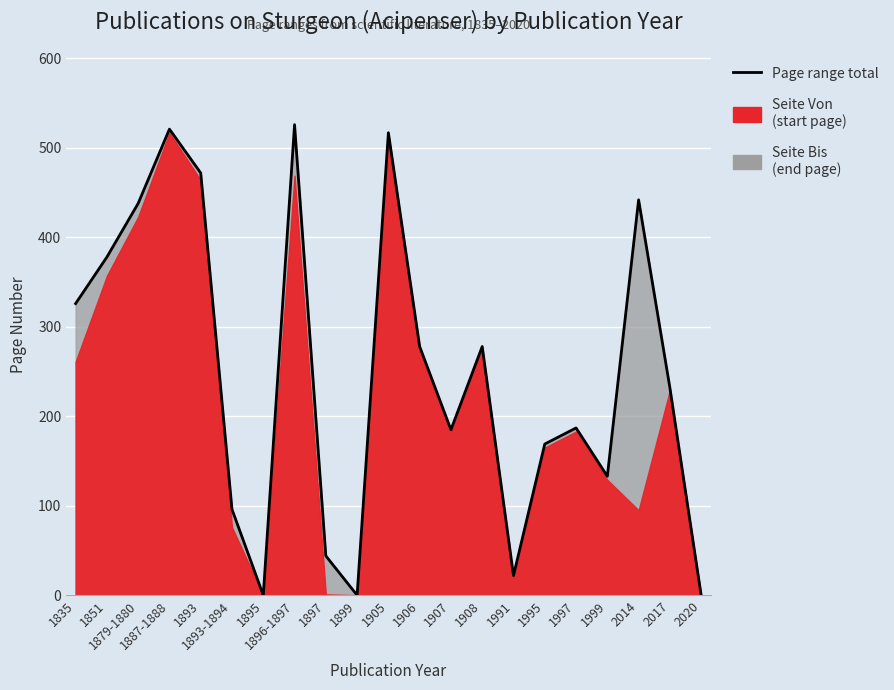

List the labels in order of value, smallest first.

1895, 1899, 2020, 1991, 1897, 1893-1894, 1999, 1995, 1907, 1997, 2017, 1906, 1908, 1835, 1851, 1879-1880, 2014, 1893, 1905, 1887-1888, 1896-1897